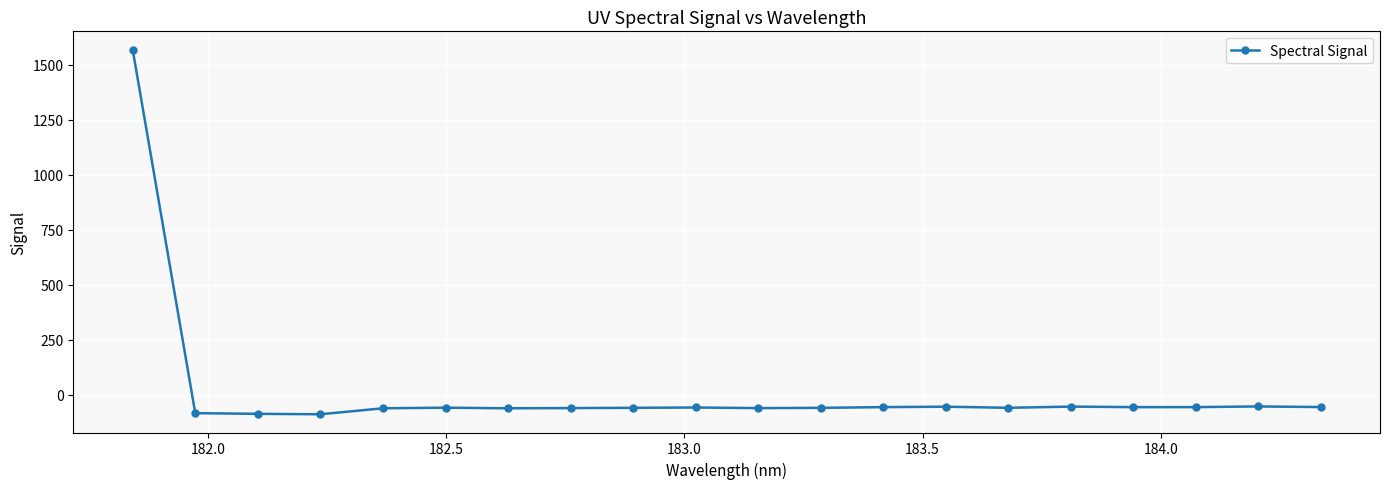

What is the sum of all values?

363.3